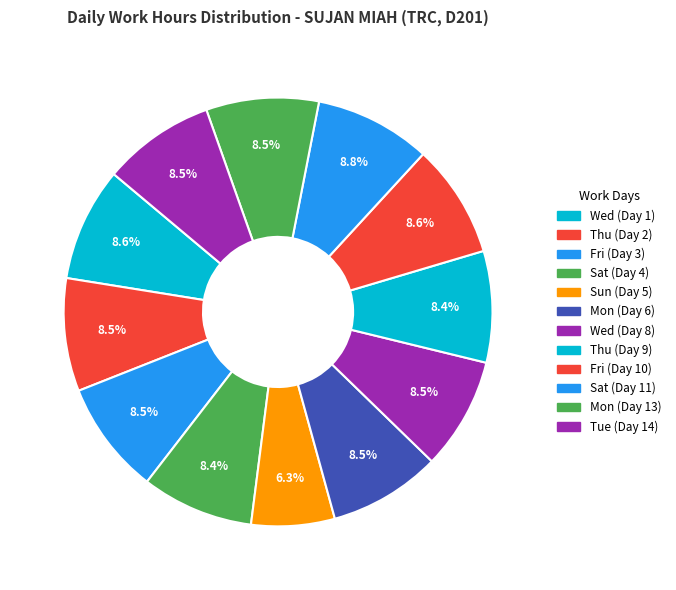

What is the largest slice in the pie chart?

Sat (Day 11)